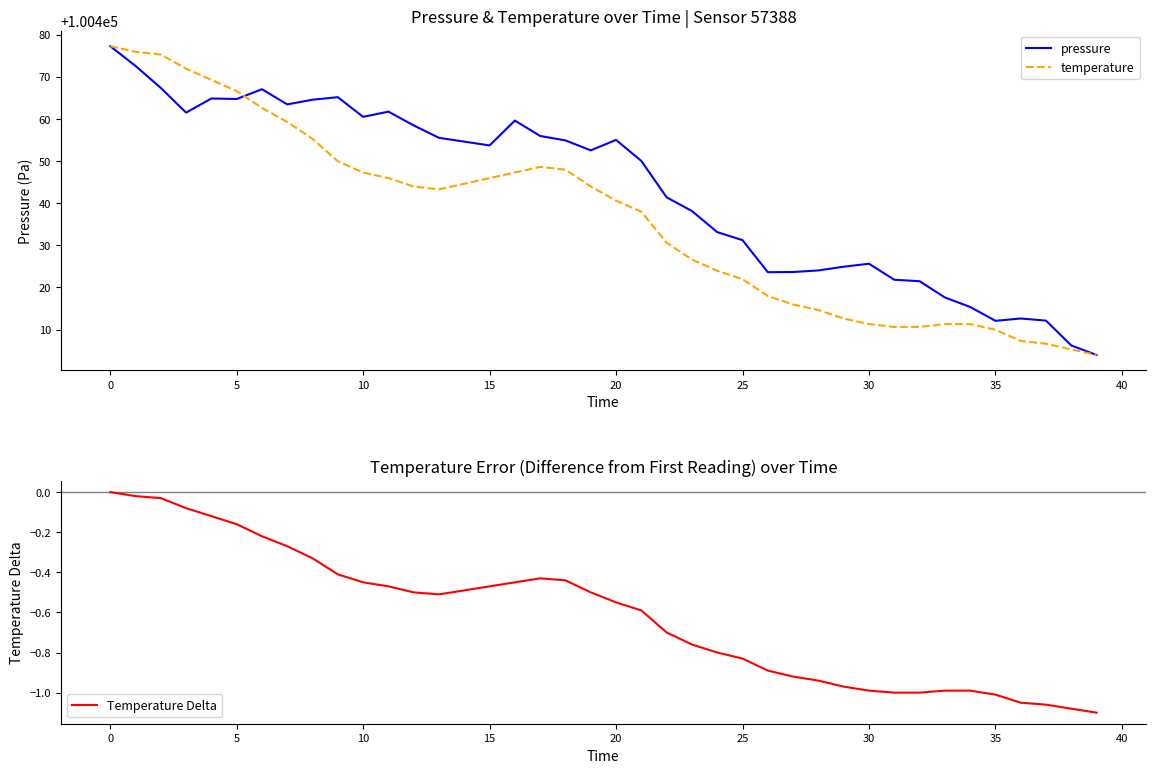

How many values in the Temperature Delta series are below 0?

39